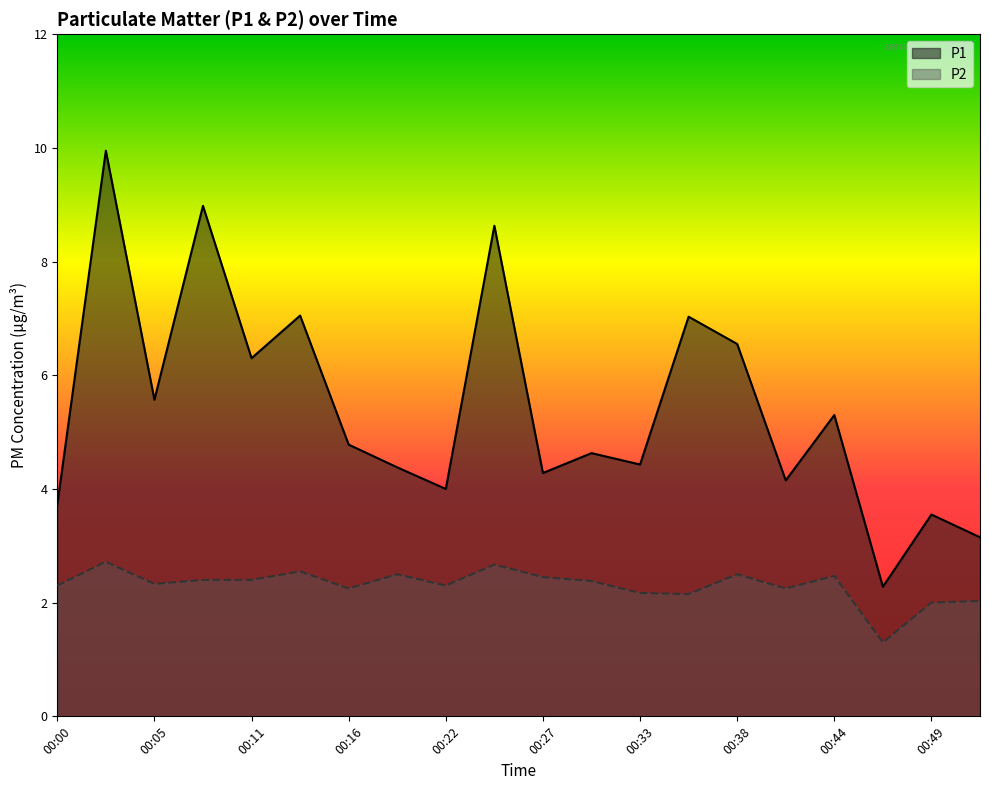

What is the total value across all series at 00:19?

6.9